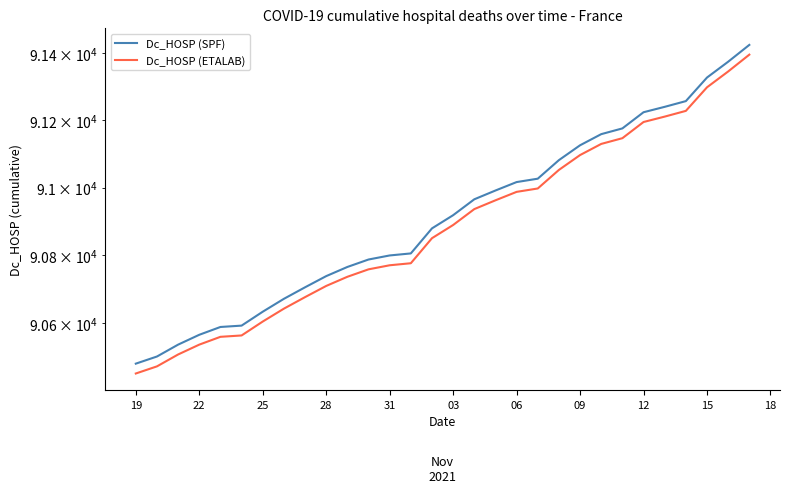

What is the difference between the maximum and minimum values in the Dc_HOSP (ETALAB) series?

943